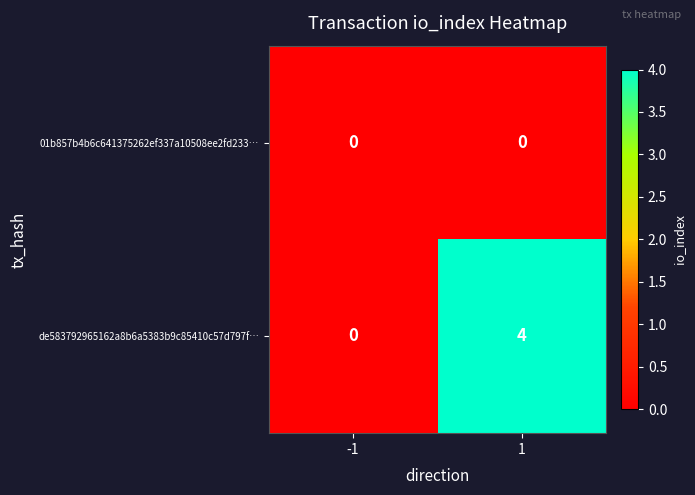

Rank the categories by de583792965162a8b6a5383b9c85410c57d797f… value from lowest to highest.

-1, 1